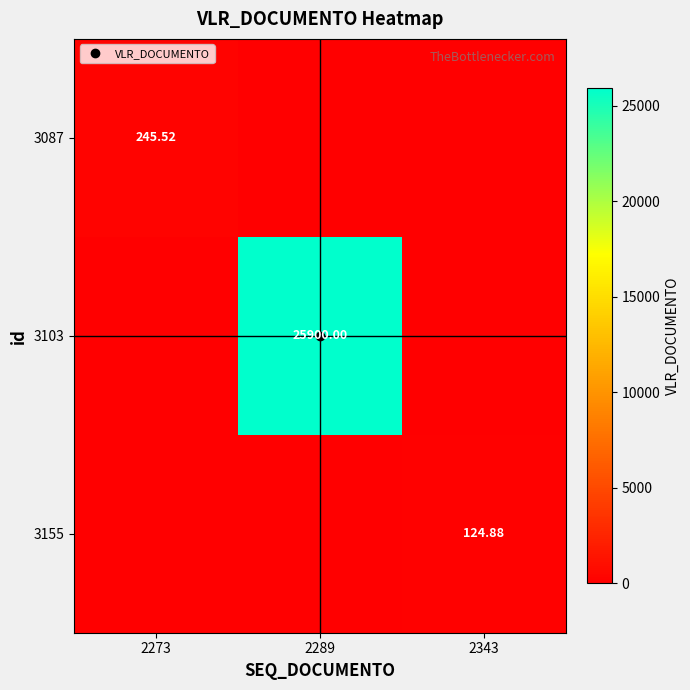

What is the difference between the maximum and minimum values in the 3155 series?

124.9